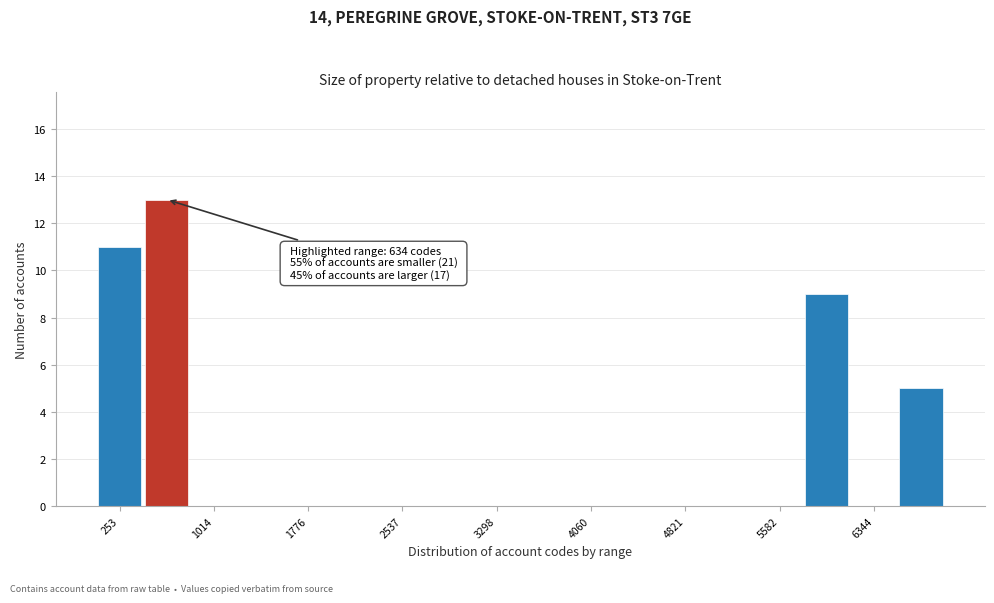

Read against the x-axis, roughly where is the centre of the tallest bar?

600